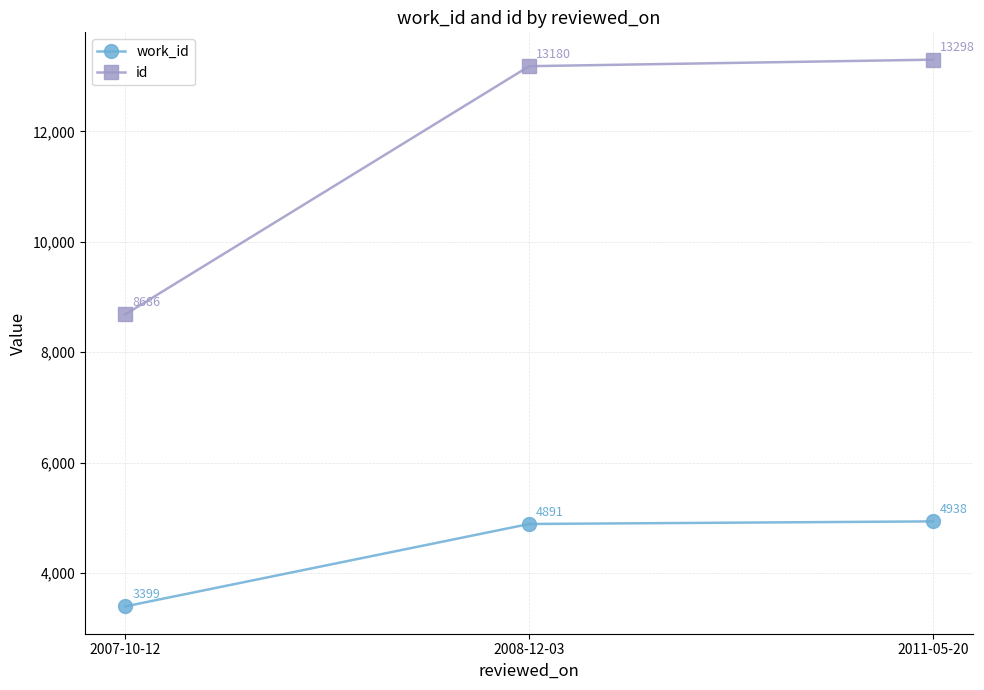

Rank the series by their average value, from lowest to highest.

work_id, id